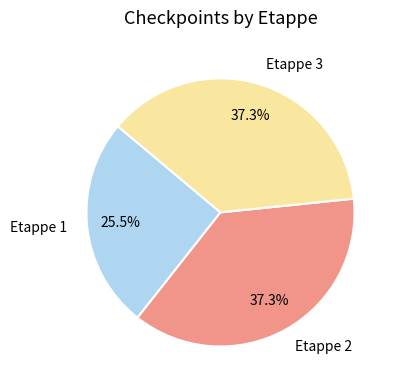

What is the ratio of the value at Etappe 3 to the value at Etappe 1?

1.5